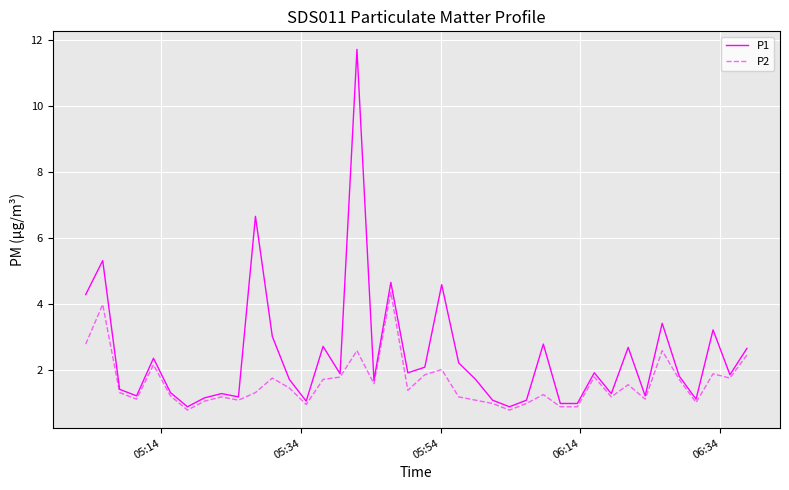

What is the greatest value displayed?

11.7